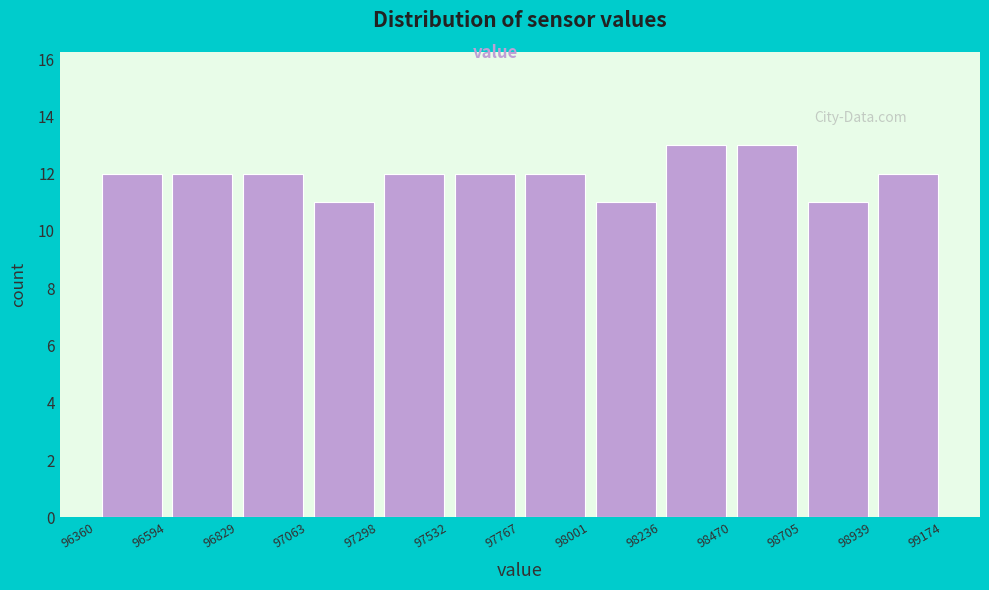

Reading left to right, list every bar in this chart as the range it spans on the x-axis followed by its height. The values are not printed on the chart, so give them approximately, as read against the axis.

96360 to 96594: 12
96594 to 96829: 12
96829 to 97063: 12
97063 to 97298: 11
97298 to 97532: 12
97532 to 97767: 12
97767 to 98001: 12
98001 to 98236: 11
98236 to 98470: 13
98470 to 98705: 13
98705 to 98939: 11
98939 to 99174: 12